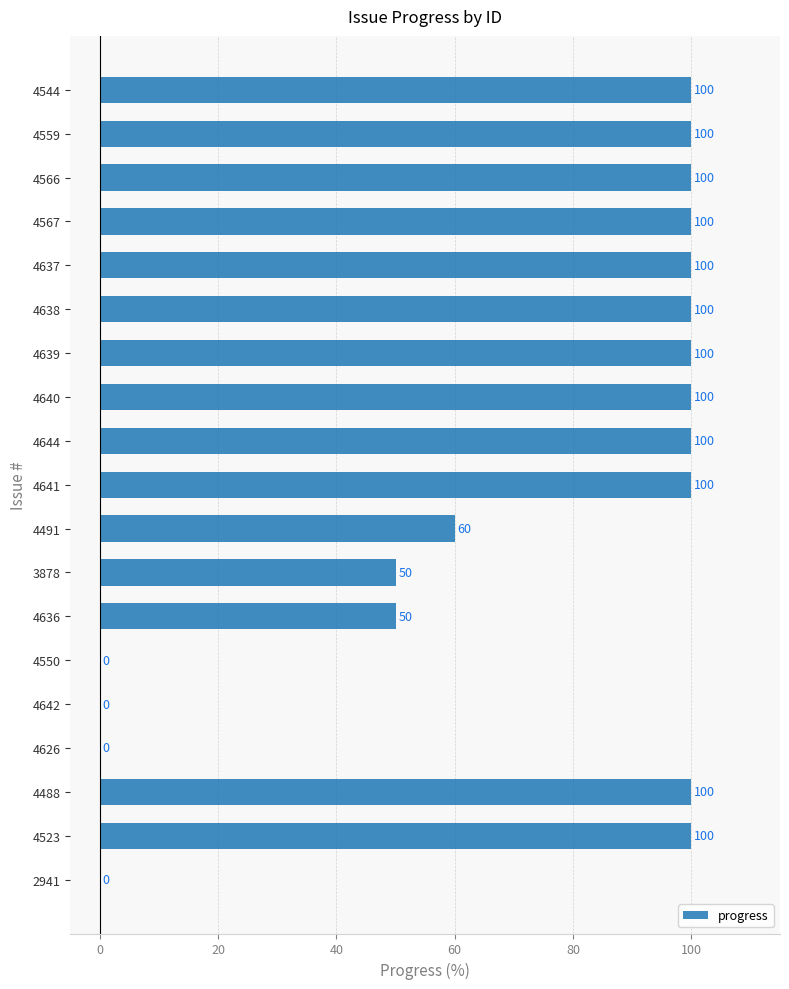

Reading bottom to top, list all the values displayed in this chart.

2941=0	4523=100	4488=100	4626=0	4642=0	4550=0	4636=50	3878=50	4491=60	4641=100	4644=100	4640=100	4639=100	4638=100	4637=100	4567=100	4566=100	4559=100	4544=100